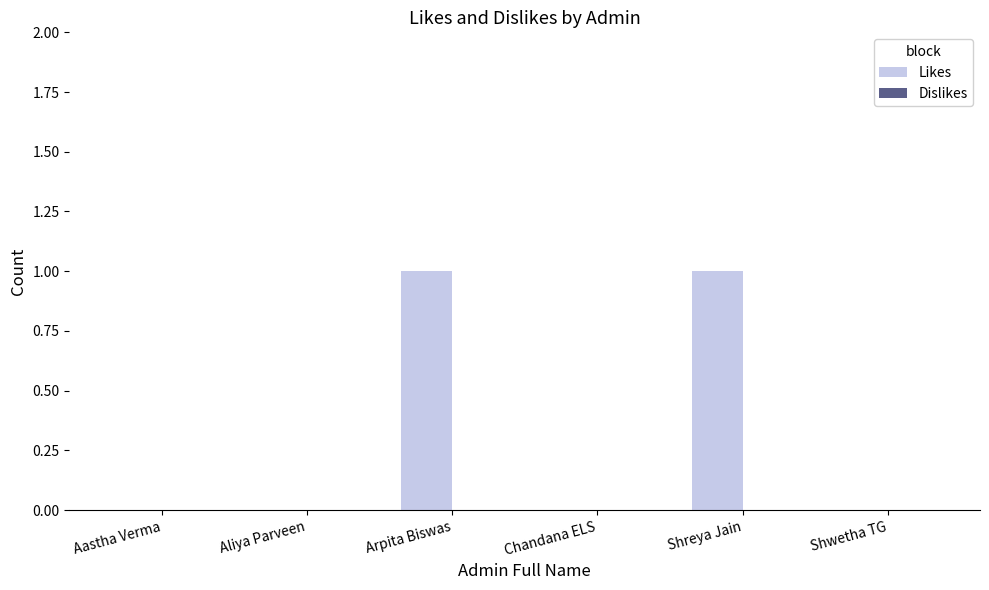

Are the bars grouped side by side (vs. stacked)?

No